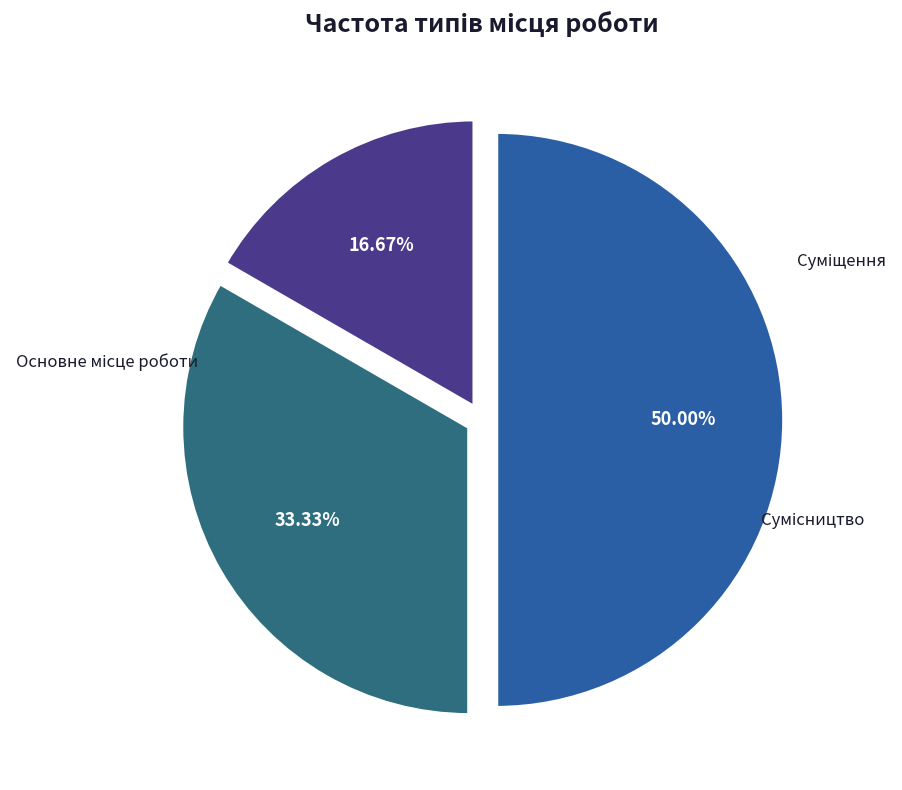

How many segments does this pie chart have?

3